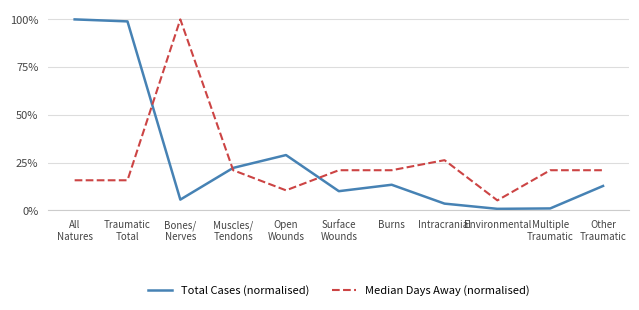

Which series has the widest spread of values?

Total Cases (normalised)